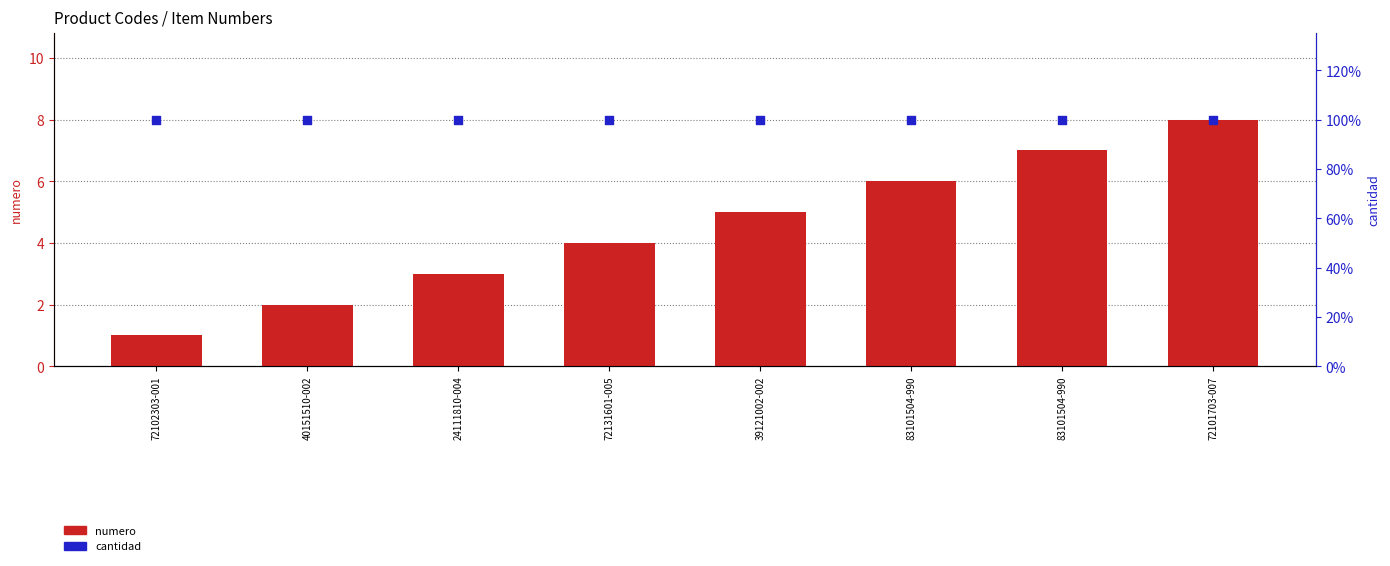

Which series has the widest spread of Y values?

numero